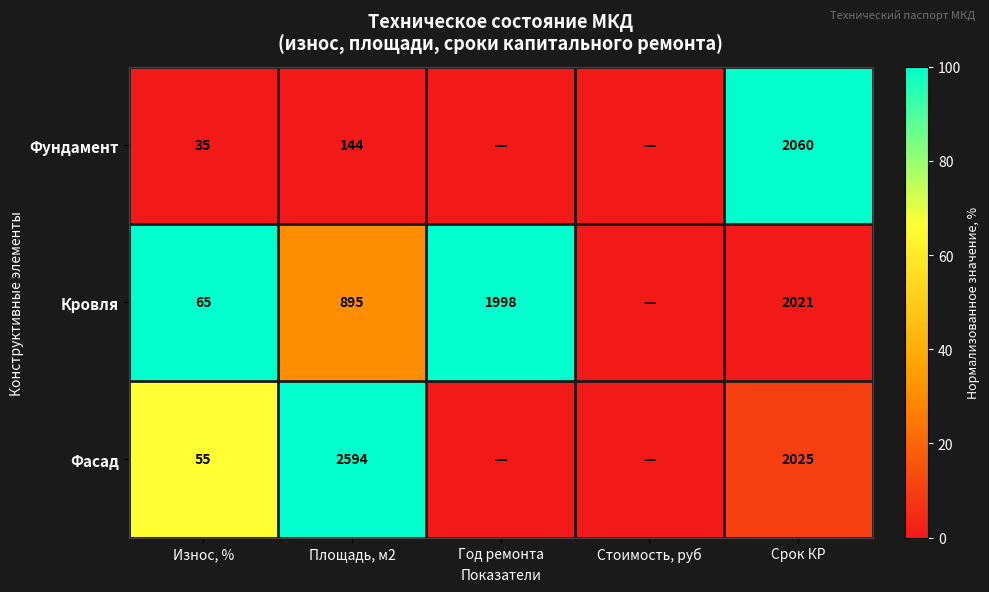

At which category is the sum across all series the highest?

Износ, %